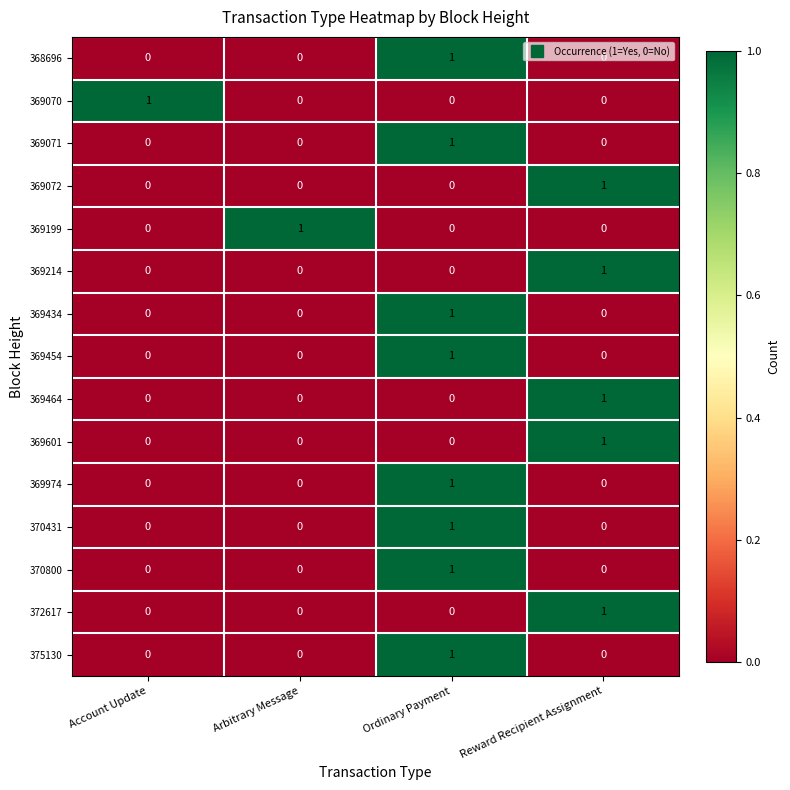

True or false: 370431 has a value of 1 at Reward Recipient Assignment.

False